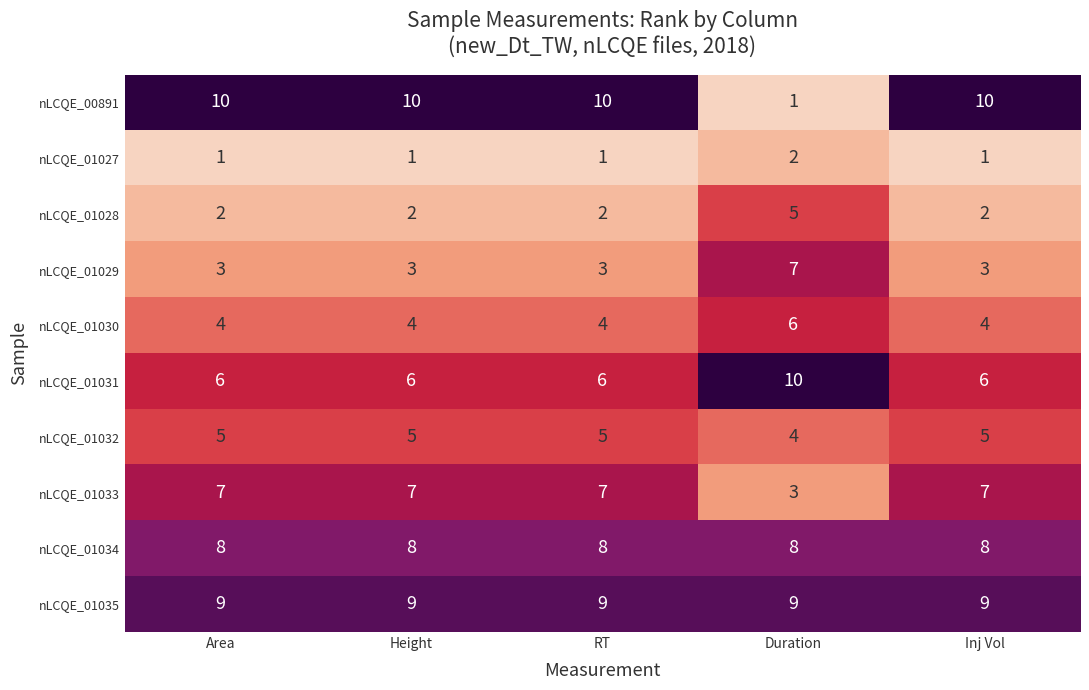

Which category has the highest value in the nLCQE_01030 series?

Duration